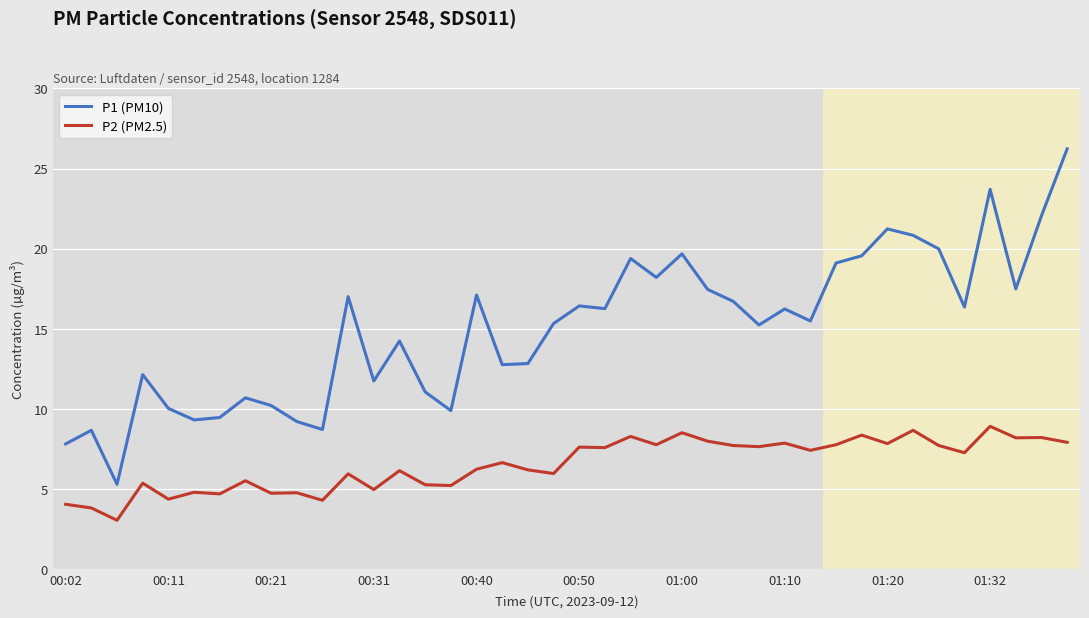

Which series has the largest total across all categories?

P1 (PM10)